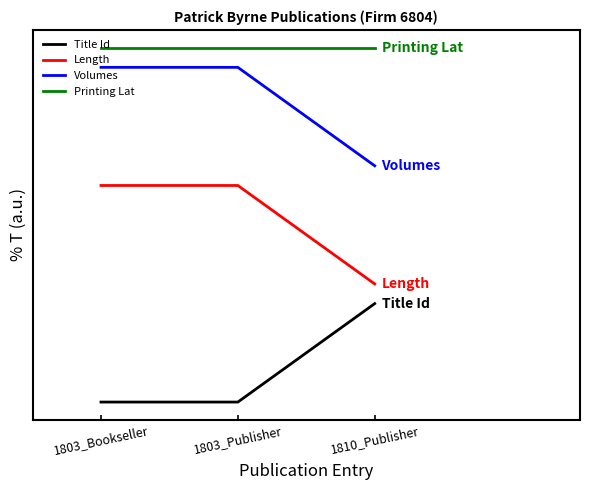

Does the chart have visible grid lines?

No